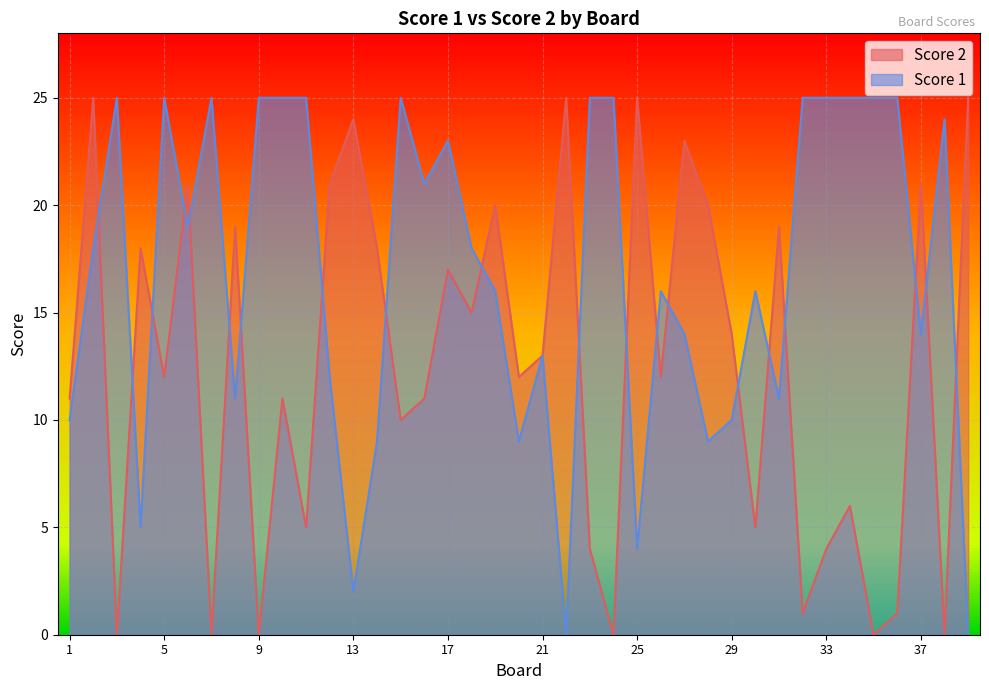

Reading left to right, extract all data points from this chart.

Score 2: 1=11	2=25	3=0	4=18	5=12	6=21	7=0	8=19	9=0	10=11	11=5	12=21	13=24	14=18	15=10	16=11	17=17	18=15	19=20	20=12	21=13	22=25	23=4	24=0	25=25	26=12	27=23	28=20	29=14	30=5	31=19	32=1	33=4	34=6	35=0	36=1	37=21	38=0	39=25
Score 1: 1=10	2=18	3=25	4=5	5=25	6=19	7=25	8=11	9=25	10=25	11=25	12=12	13=2	14=9	15=25	16=21	17=23	18=18	19=16	20=9	21=13	22=0	23=25	24=25	25=4	26=16	27=14	28=9	29=10	30=16	31=11	32=25	33=25	34=25	35=25	36=25	37=14	38=24	39=0